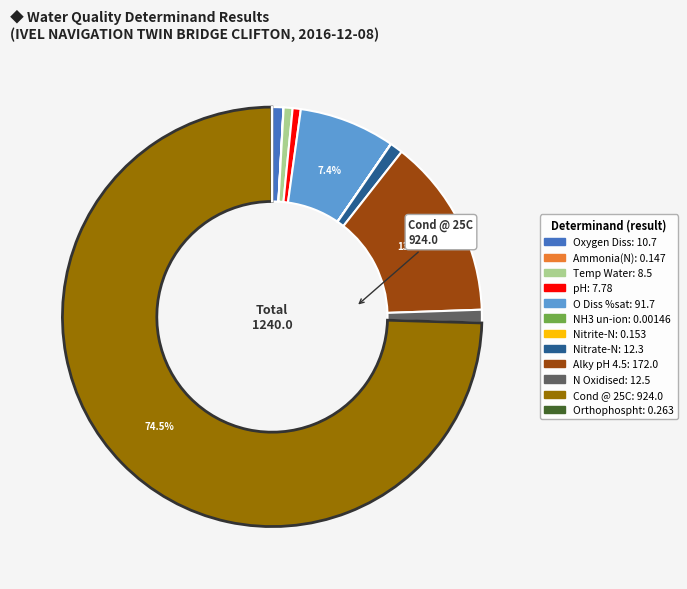

True or false: Cond @ 25C accounts for 80% of the total.

False